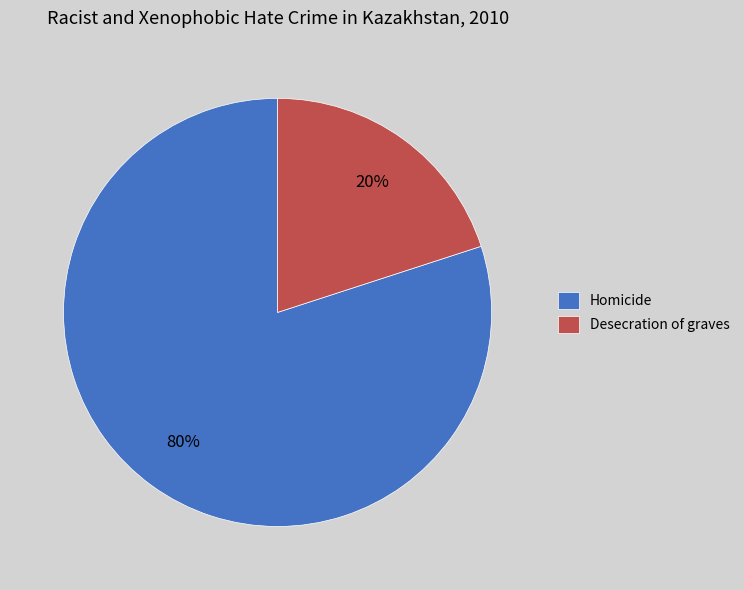

Count the number of slices in the pie.

2